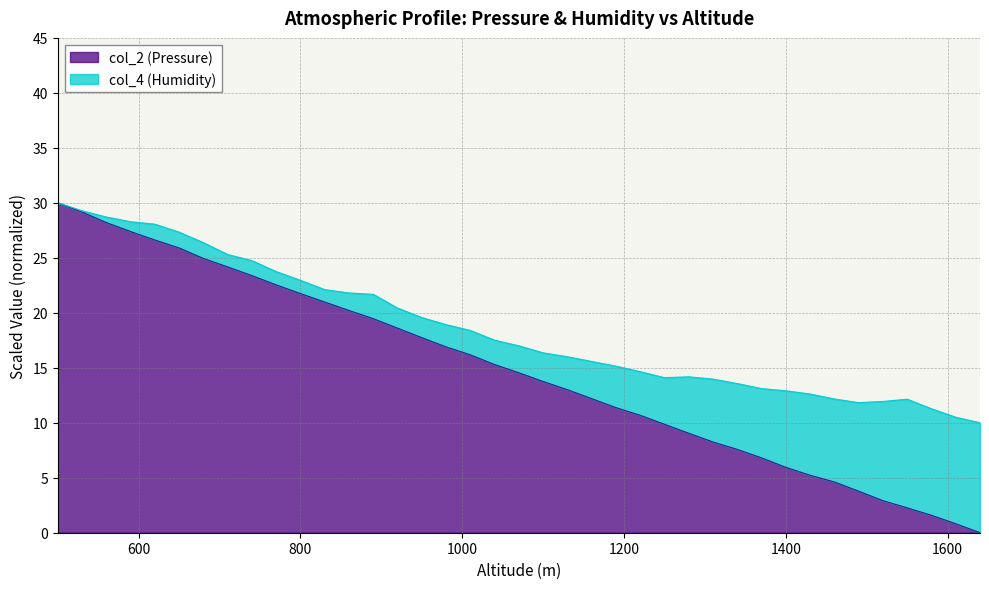

How many lines are shown in the chart?

2